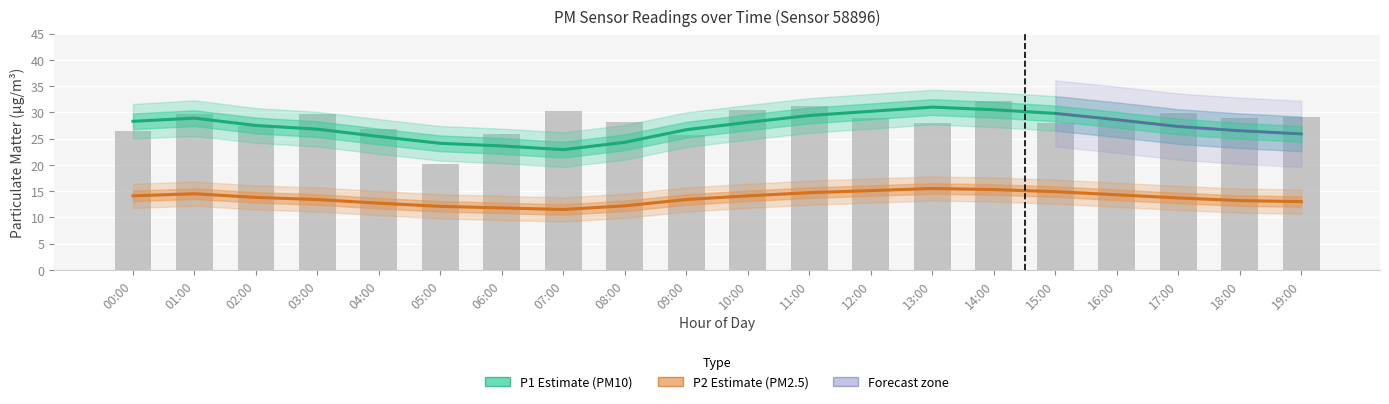

Which series has the widest spread of values?

P1 (PM10) Estimate